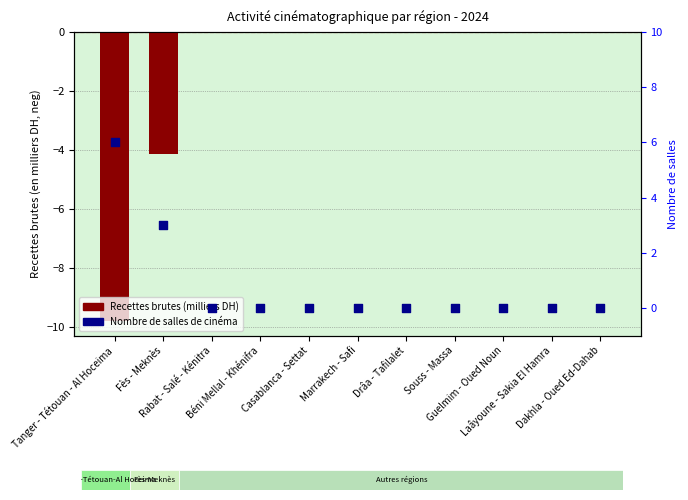

At which category is the sum across all series the highest?

Rabat - Salé - Kénitra